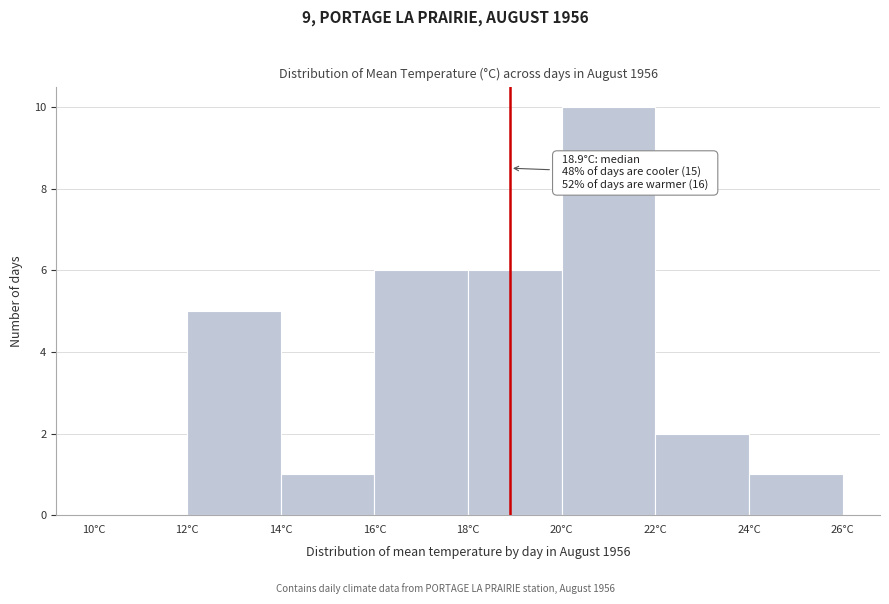

Which range on the x-axis has the tallest bar?

20 to 22